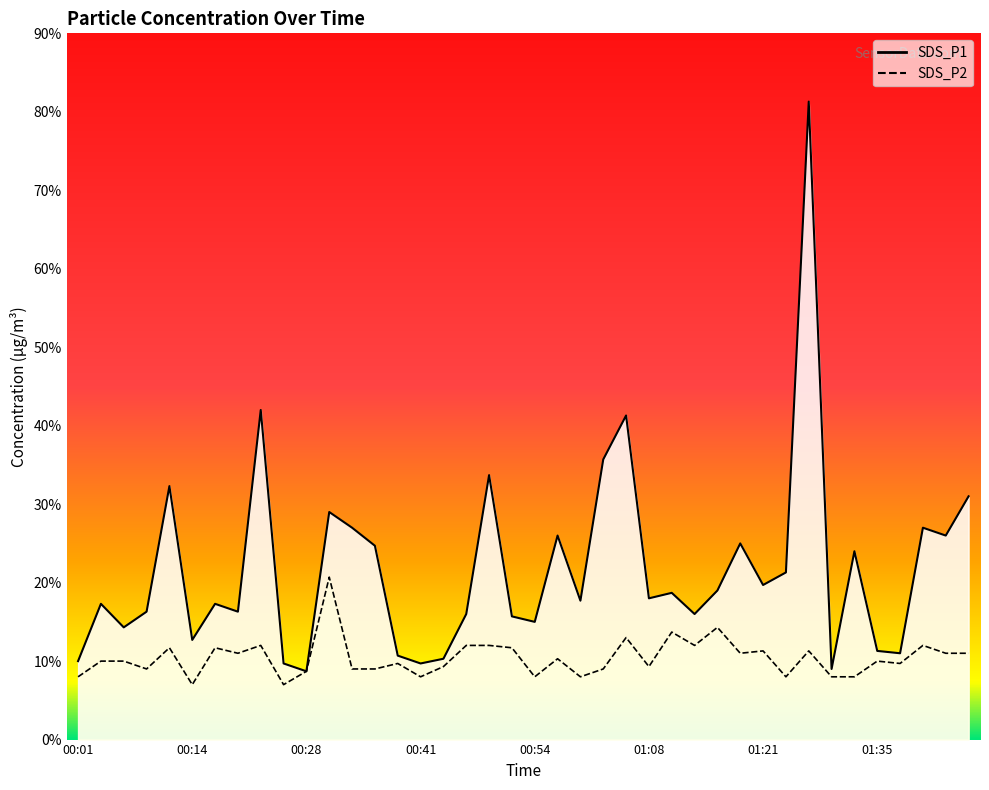

At which label does SDS_P2 reach its minimum?

00:14